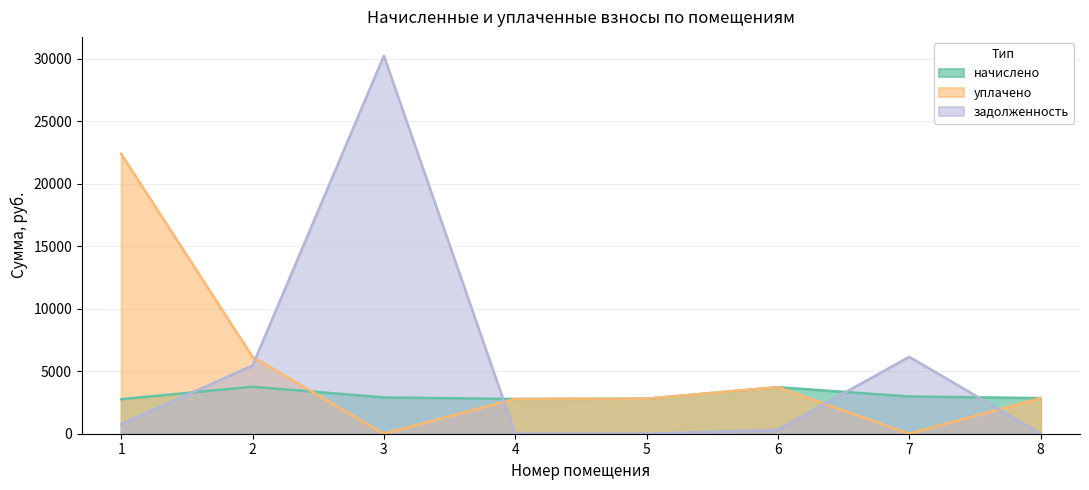

The начислено series shows 2762.2 at 1. True or false?

True